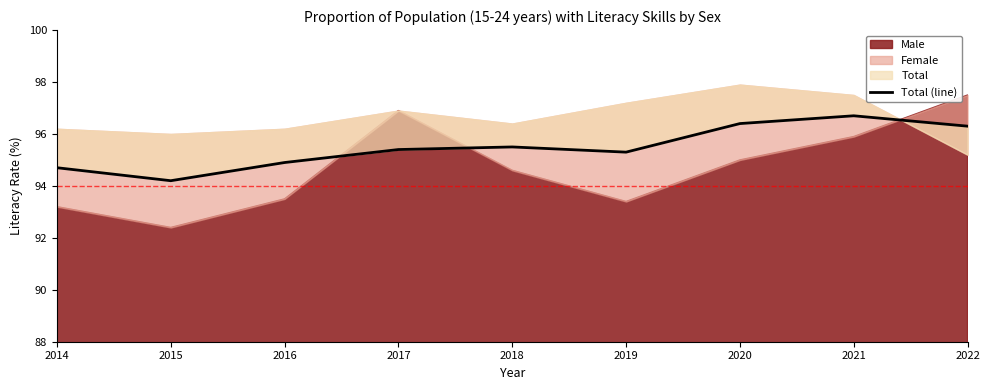

What is the value of the 4th point from the left?

95.4